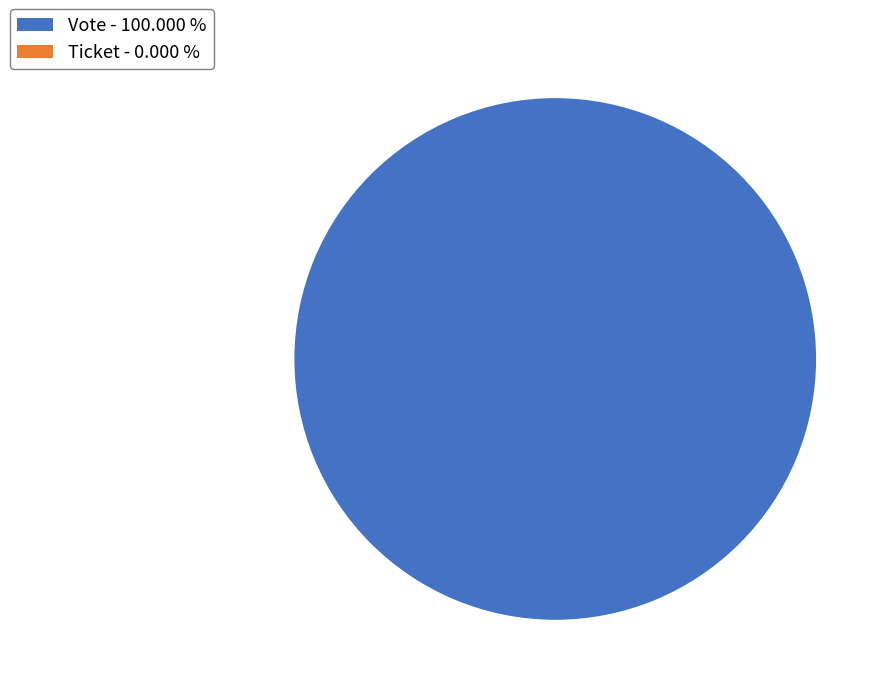

What is the smallest slice in the pie chart?

Ticket